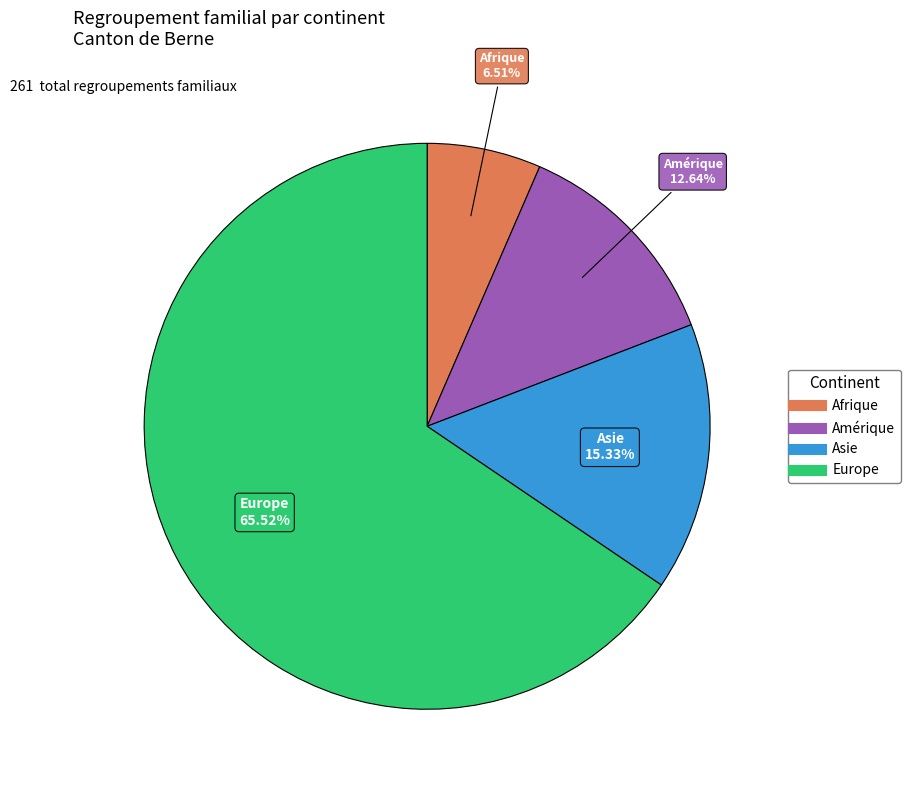

Is it true that Amérique is 1% of the pie?

False